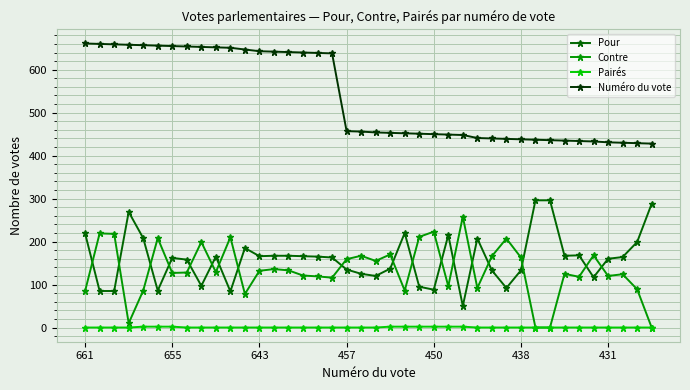

True or false: Pour and Numéro du vote cross at least once.

False